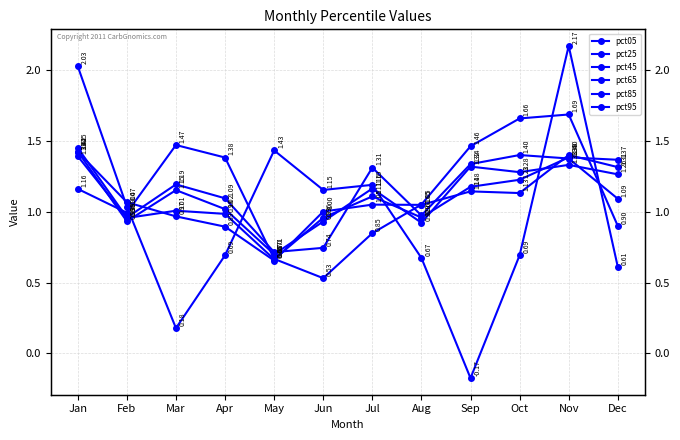

At how many categories does at least one series exceed 0?

12